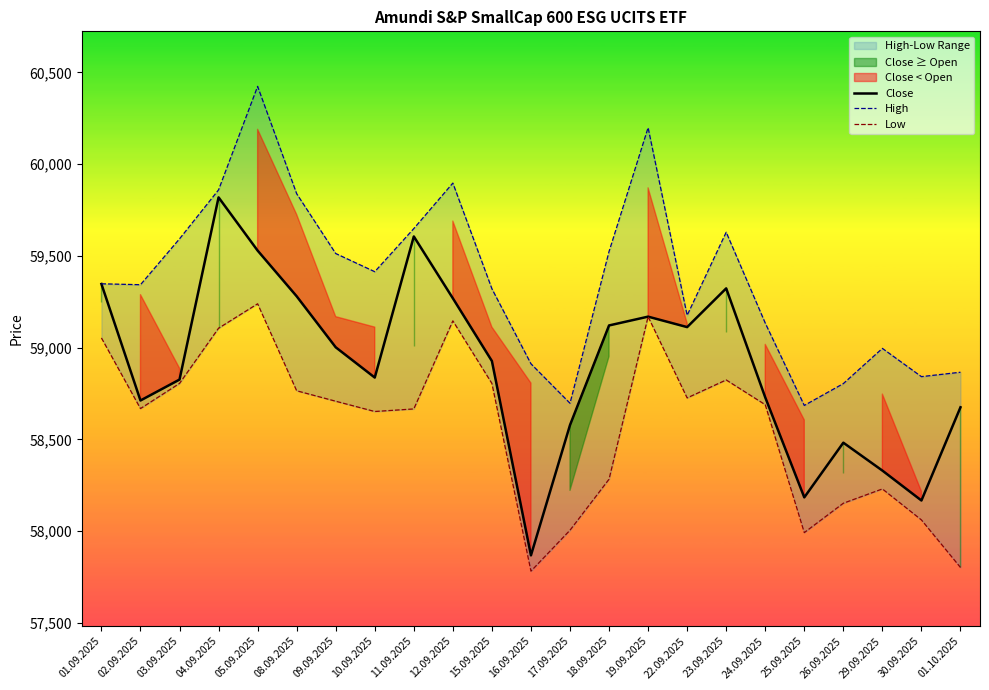

At which label does Close reach its peak?

04.09.2025